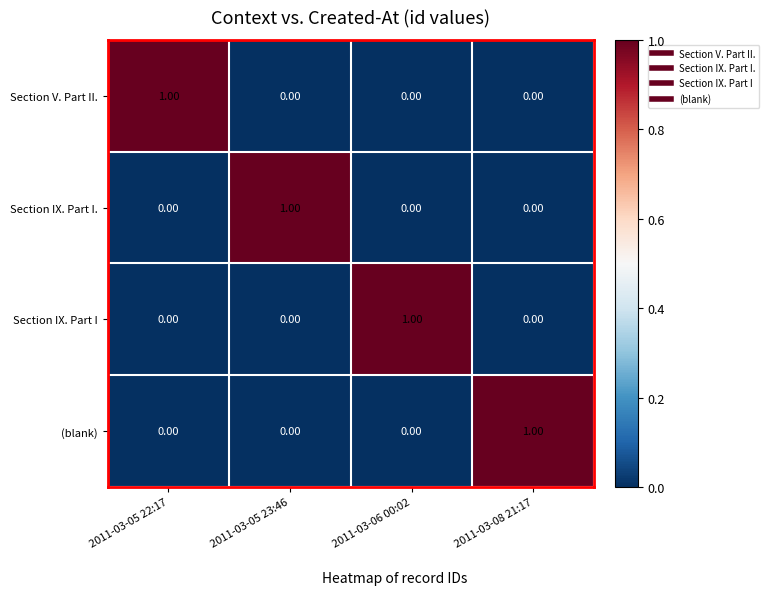

At how many categories does at least one series exceed 0?

4